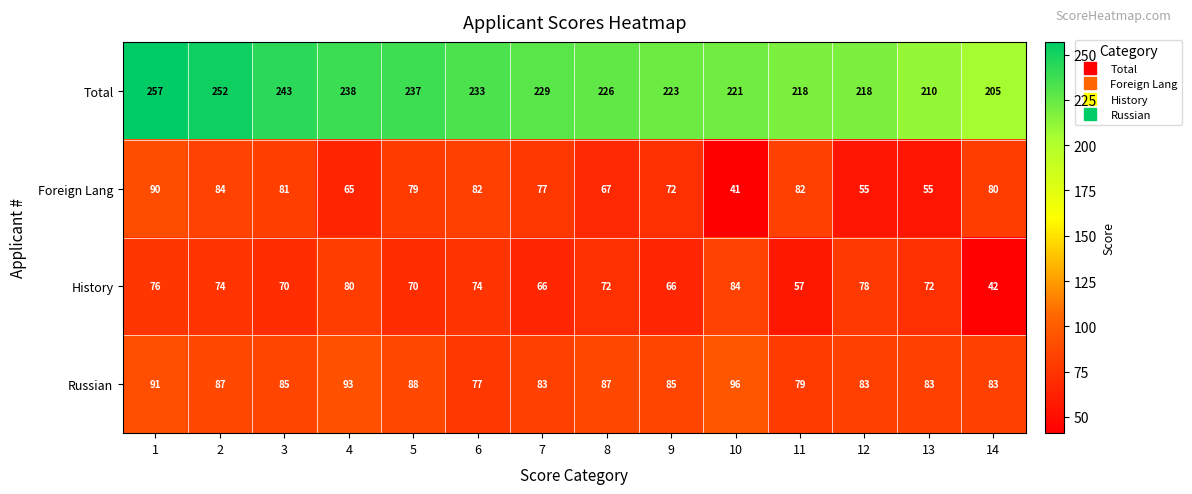

What is the spread (max minus min) of values at 7?

163